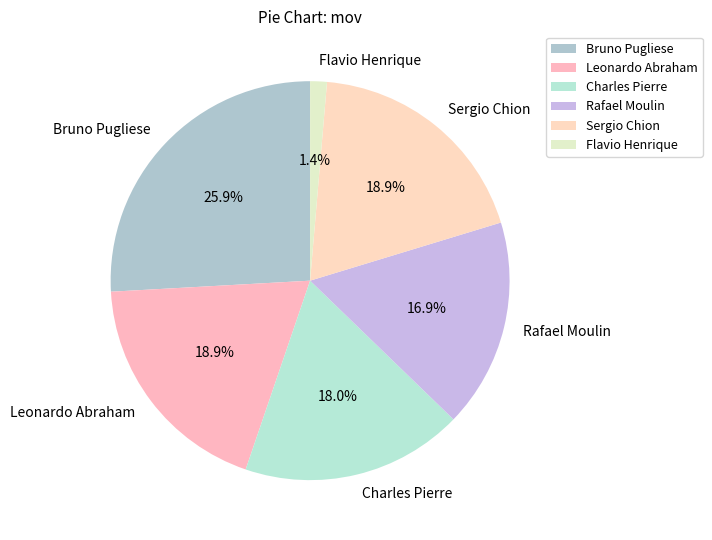

What percentage is the Leonardo Abraham slice, to the nearest percent?

19%